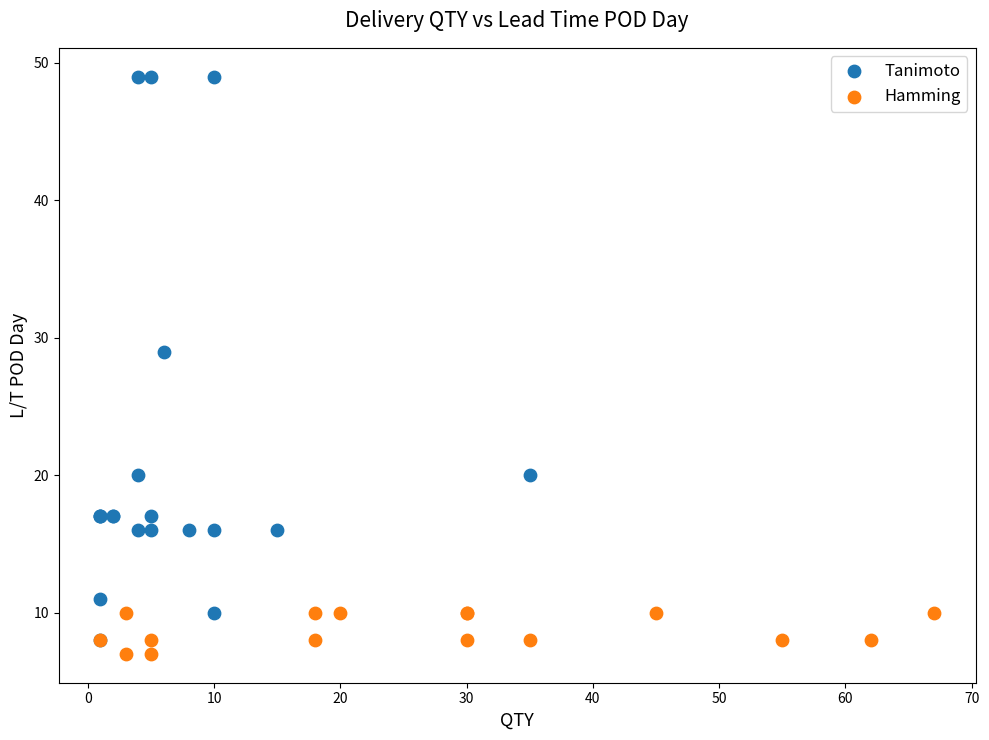

Which series contains the highest Y value?

Tanimoto